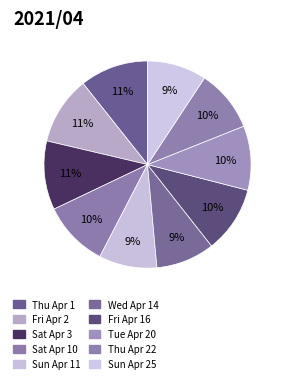

How many slices are in this pie chart?

10